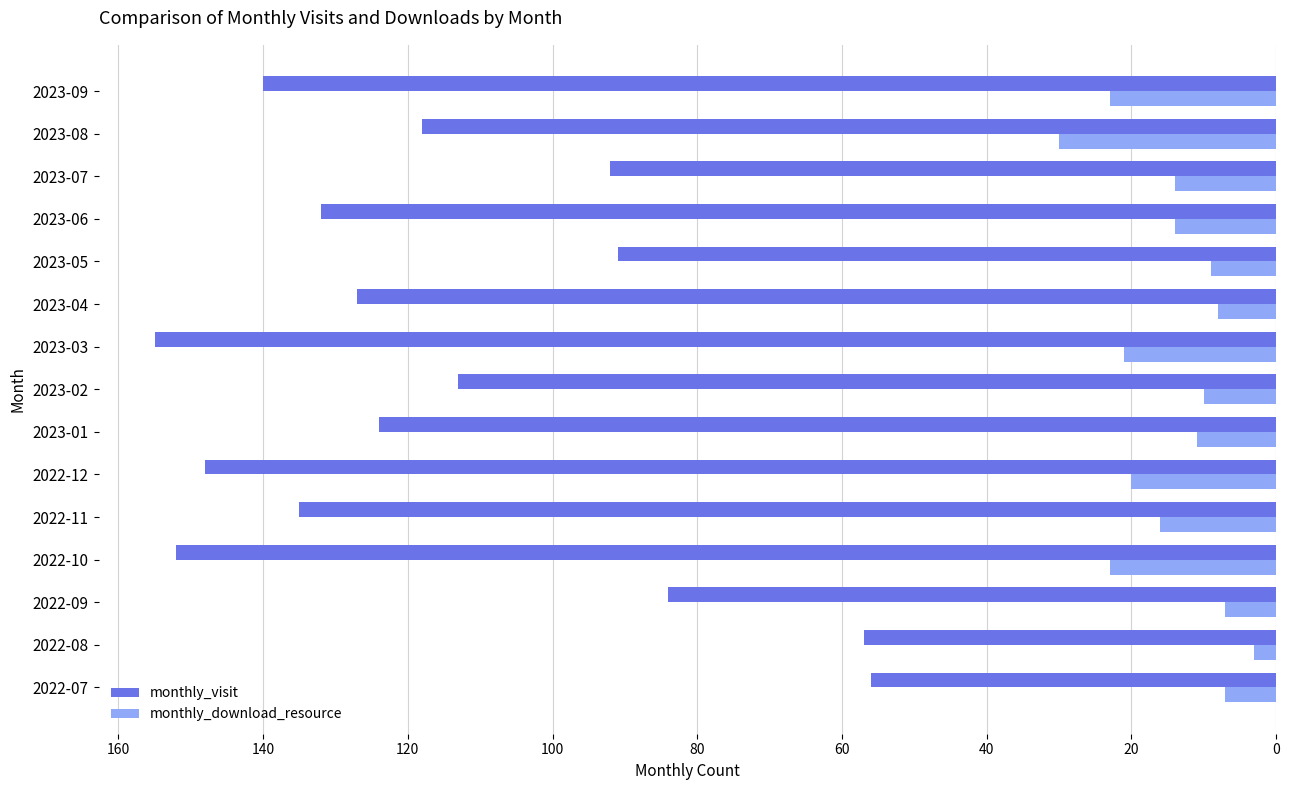

The monthly_download_resource series shows 43 at 2023-08. True or false?

False